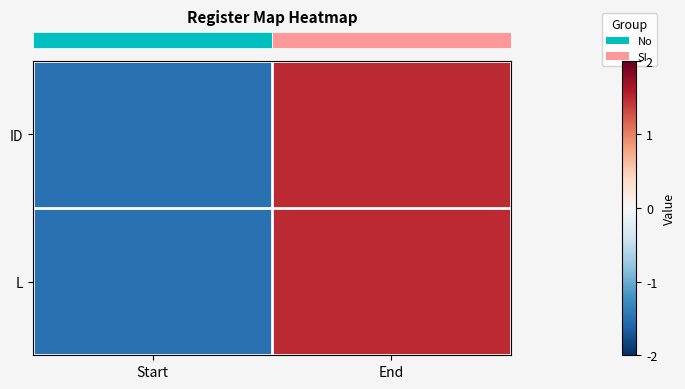

What is the maximum value shown in the chart?

1.5